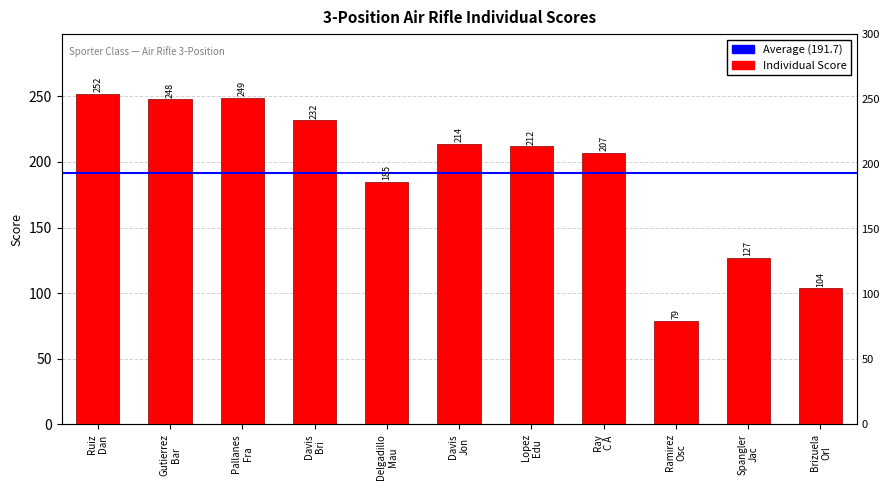

What is the maximum value shown in the chart?

252